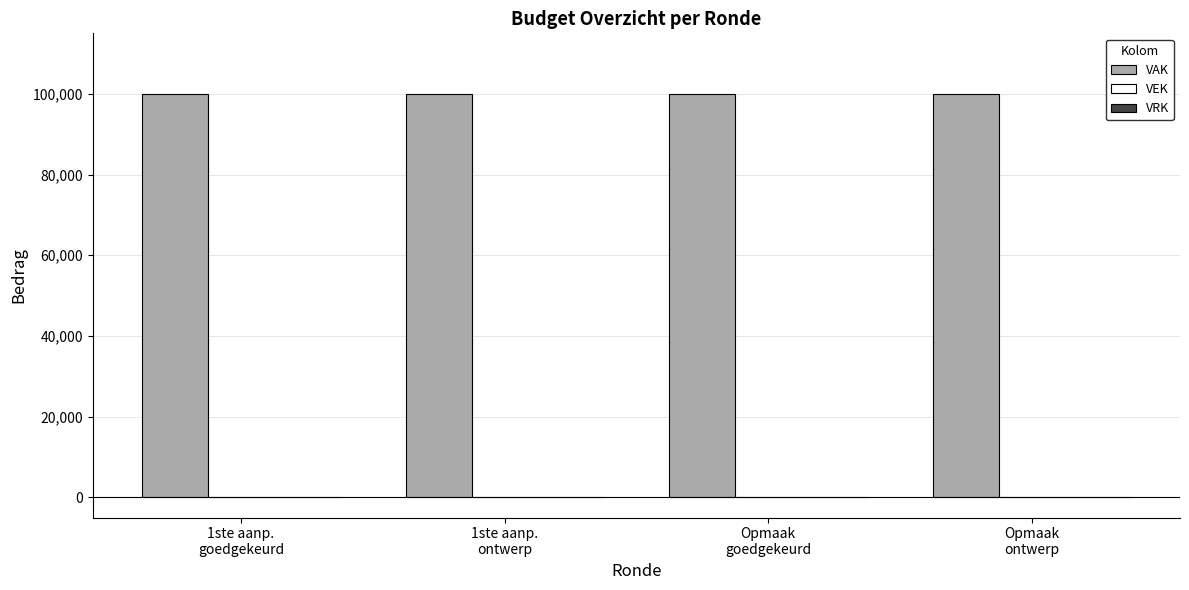

Between Opmaak
goedgekeurd and Opmaak
ontwerp, which series saw the biggest shift?

VAK